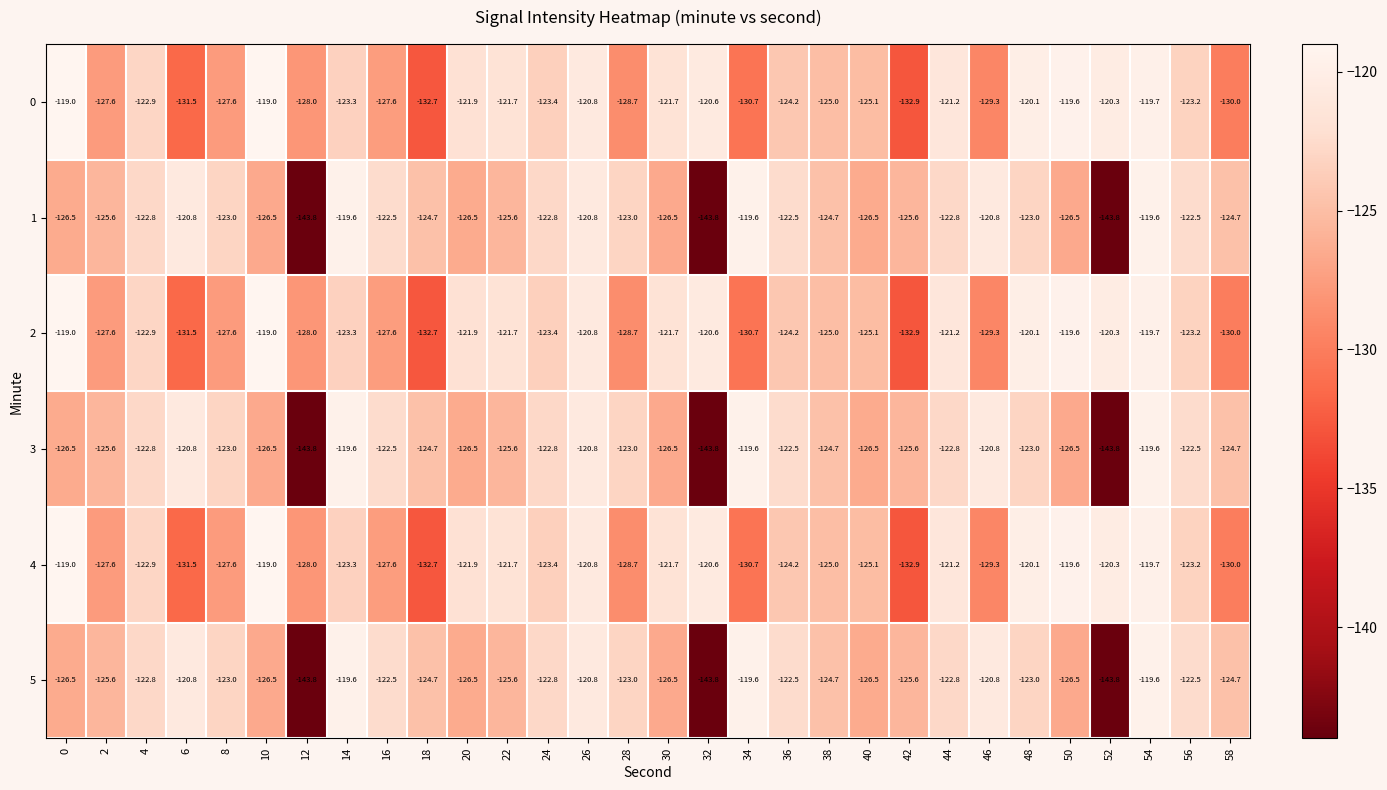

Count the number of categories in the chart.

30